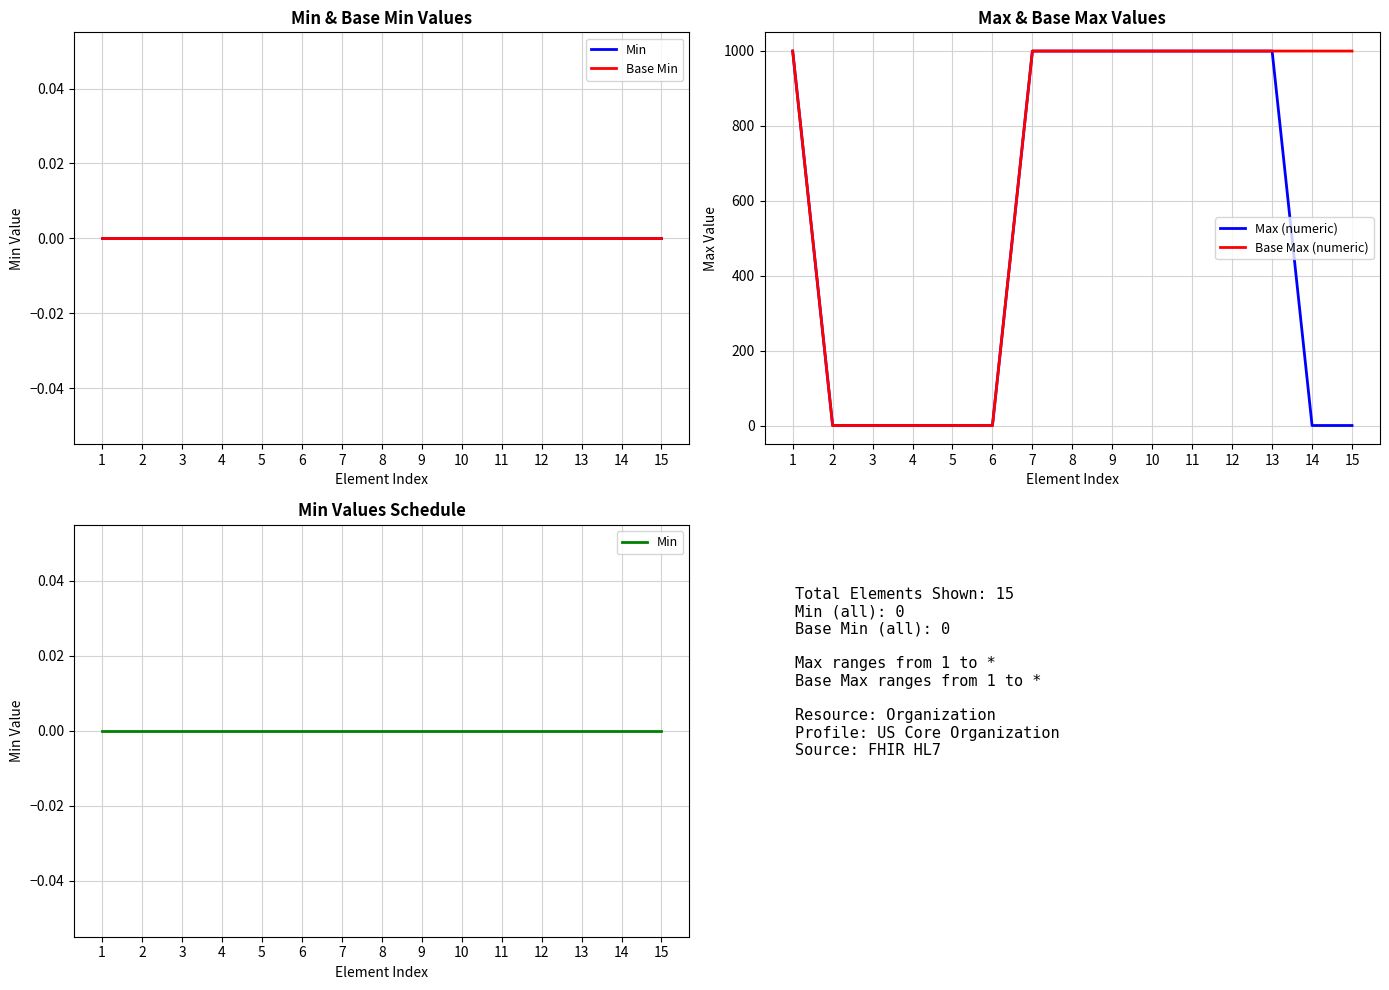

What value does the Base Max (numeric) series have at 9, to the nearest 100?

1000